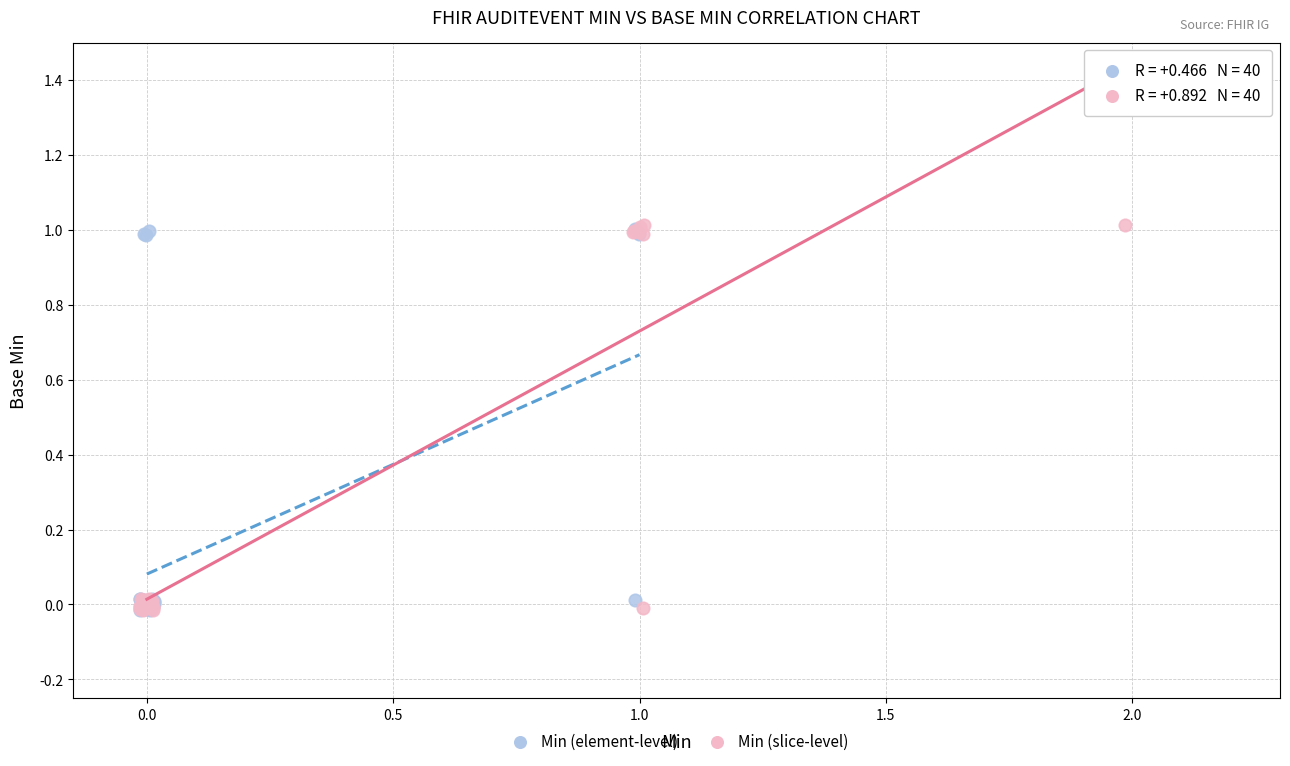

Which series has the largest Y range (max minus min)?

Min (slice-level)